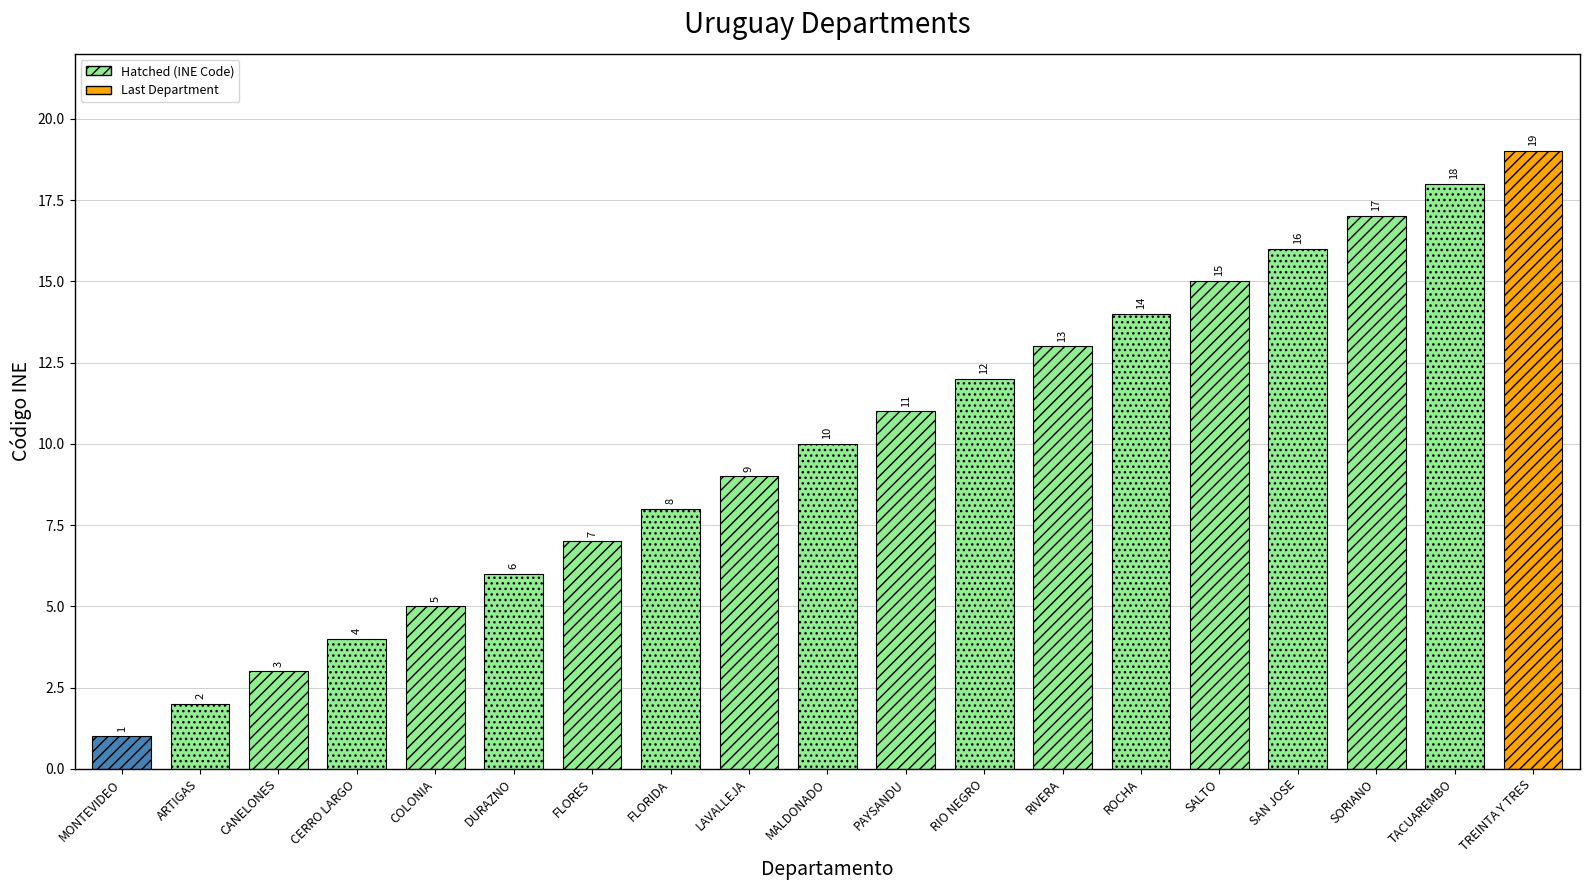

The value at CANELONES is 2. True or false?

False